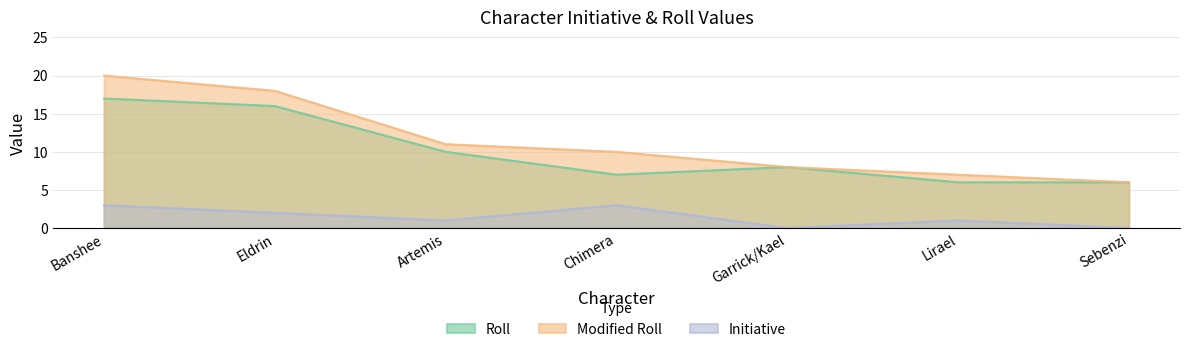

What is the highest value of the Roll series?

17